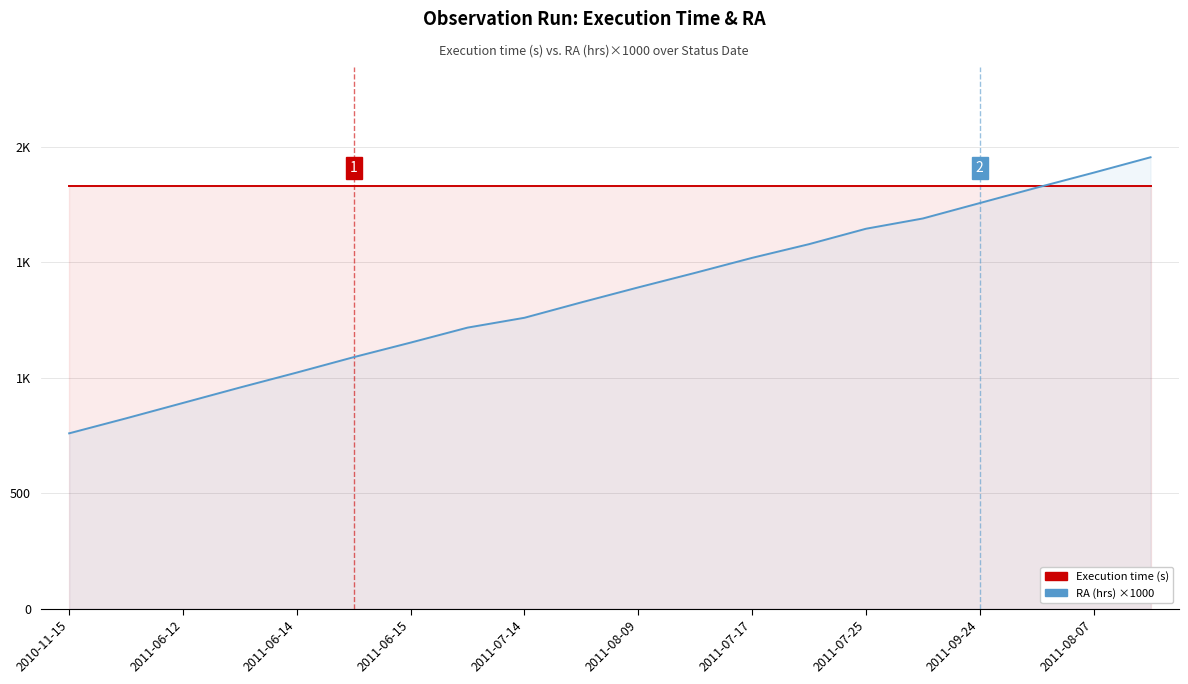

Between 2011-07-25 and 2011-07-17, which is larger?

2011-07-25